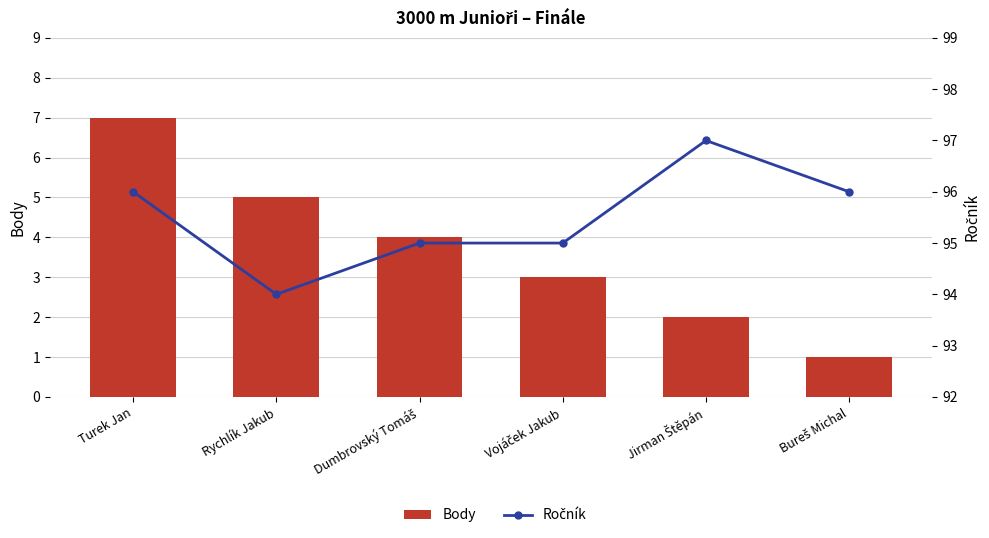

At which category is the sum across all series the highest?

Turek Jan